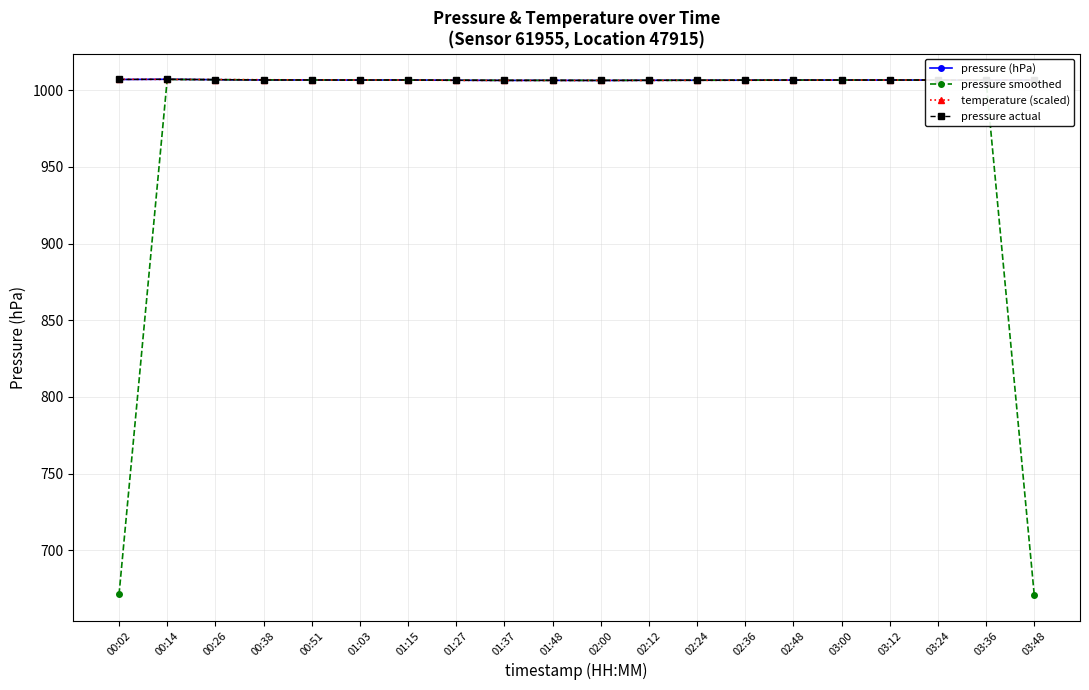

Reading left to right, what are all the values shown in this chart?

pressure (hPa): 00:02=1006.9	00:14=1007.1	00:26=1006.8	00:38=1006.6	00:51=1006.6	01:03=1006.6	01:15=1006.6	01:27=1006.4	01:37=1006.3	01:48=1006.4	02:00=1006.3	02:12=1006.4	02:24=1006.4	02:36=1006.5	02:48=1006.6	03:00=1006.6	03:12=1006.6	03:24=1006.6	03:36=1006.5	03:48=1006.6
pressure smoothed: 00:02=671.3	00:14=1006.9	00:26=1006.8	00:38=1006.7	00:51=1006.6	01:03=1006.6	01:15=1006.5	01:27=1006.5	01:37=1006.4	01:48=1006.3	02:00=1006.4	02:12=1006.4	02:24=1006.4	02:36=1006.5	02:48=1006.5	03:00=1006.6	03:12=1006.6	03:24=1006.6	03:36=1006.6	03:48=671.0
temperature (scaled): 00:02=1007.1	00:14=1007.0	00:26=1006.9	00:38=1006.8	00:51=1006.7	01:03=1006.6	01:15=1006.6	01:27=1006.4	01:37=1006.3	01:48=1006.3	02:00=1006.3	02:12=1006.3	02:24=1006.4	02:36=1006.4	02:48=1006.5	03:00=1006.5	03:12=1006.6	03:24=1006.6	03:36=1006.6	03:48=1006.6
pressure actual: 00:02=1006.9	00:14=1007.1	00:26=1006.8	00:38=1006.6	00:51=1006.6	01:03=1006.6	01:15=1006.6	01:27=1006.4	01:37=1006.3	01:48=1006.4	02:00=1006.3	02:12=1006.4	02:24=1006.4	02:36=1006.5	02:48=1006.6	03:00=1006.6	03:12=1006.6	03:24=1006.6	03:36=1006.5	03:48=1006.6